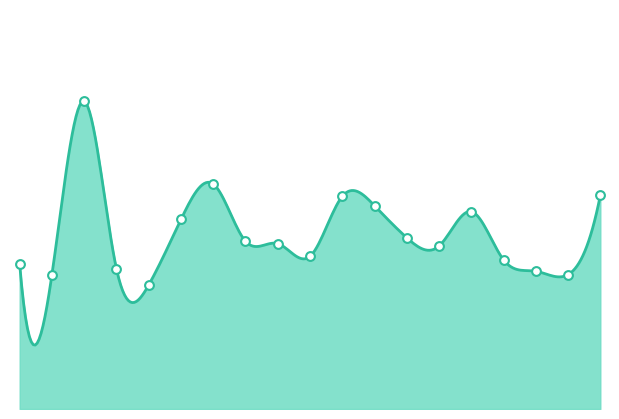

What is the ratio of the value at 00:31 to the value at 00:29?

1.0